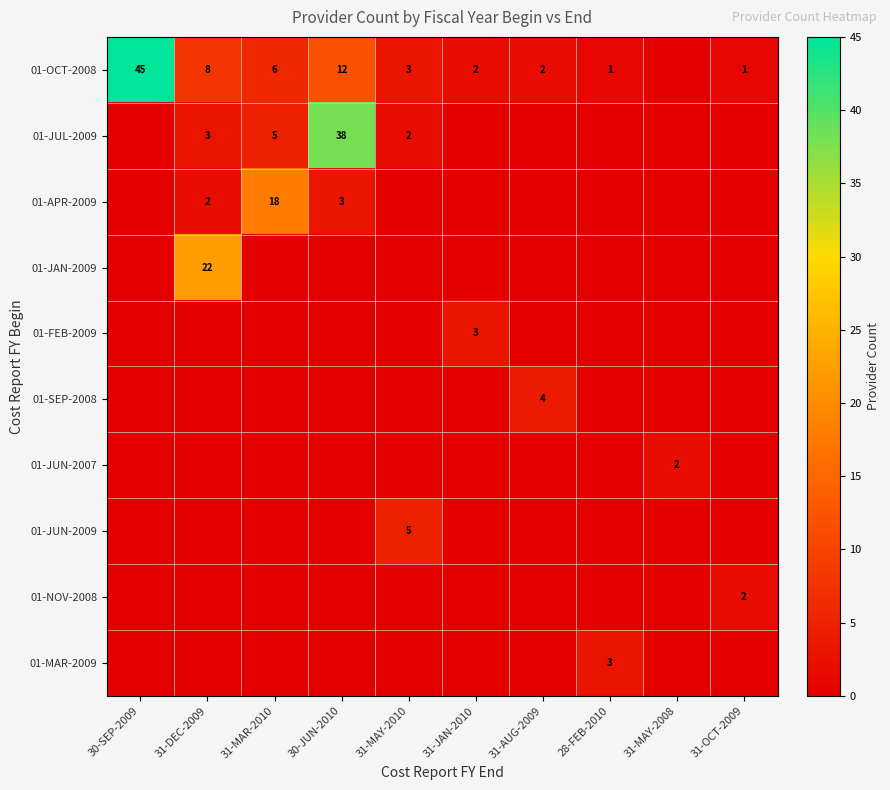

The value of 01-OCT-2008 at 31-MAR-2010 is 4. True or false?

False